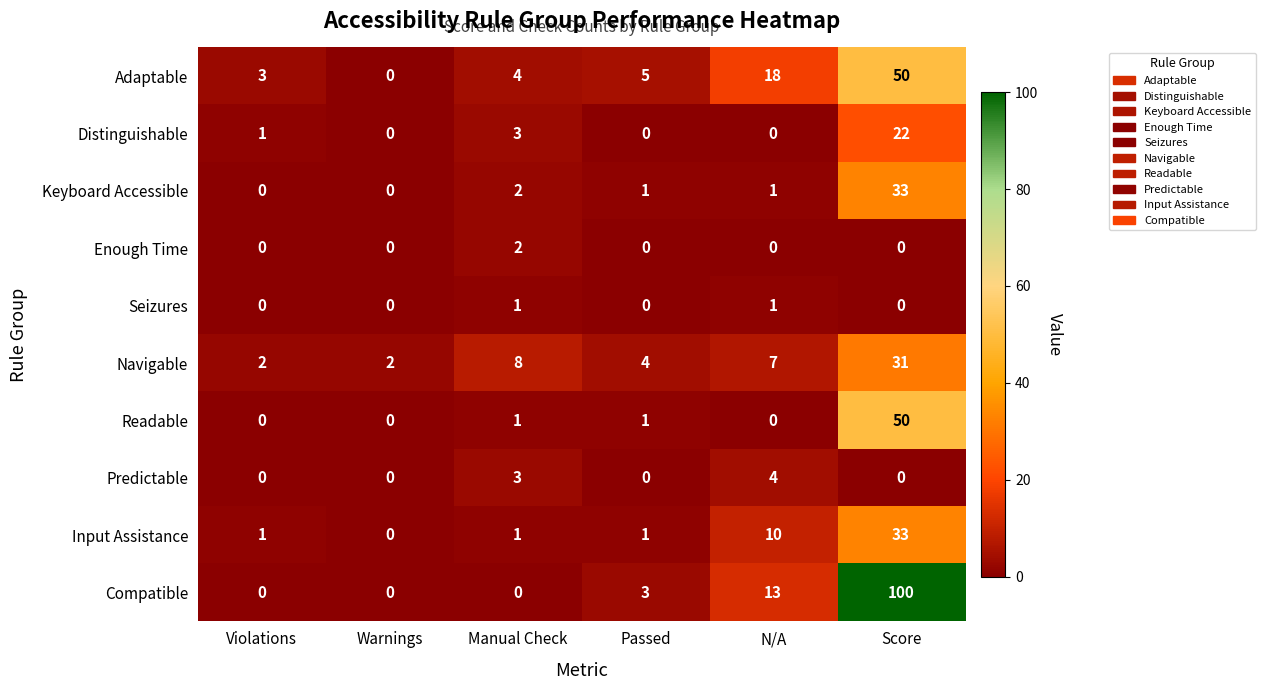

At which label does Compatible reach its peak?

Score